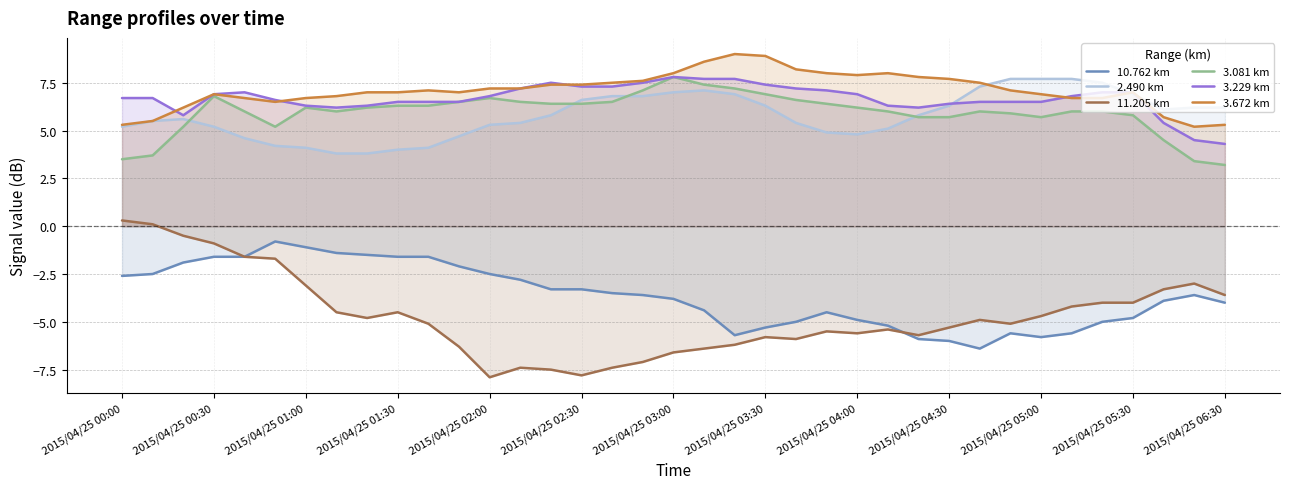

Does the chart have visible grid lines?

Yes